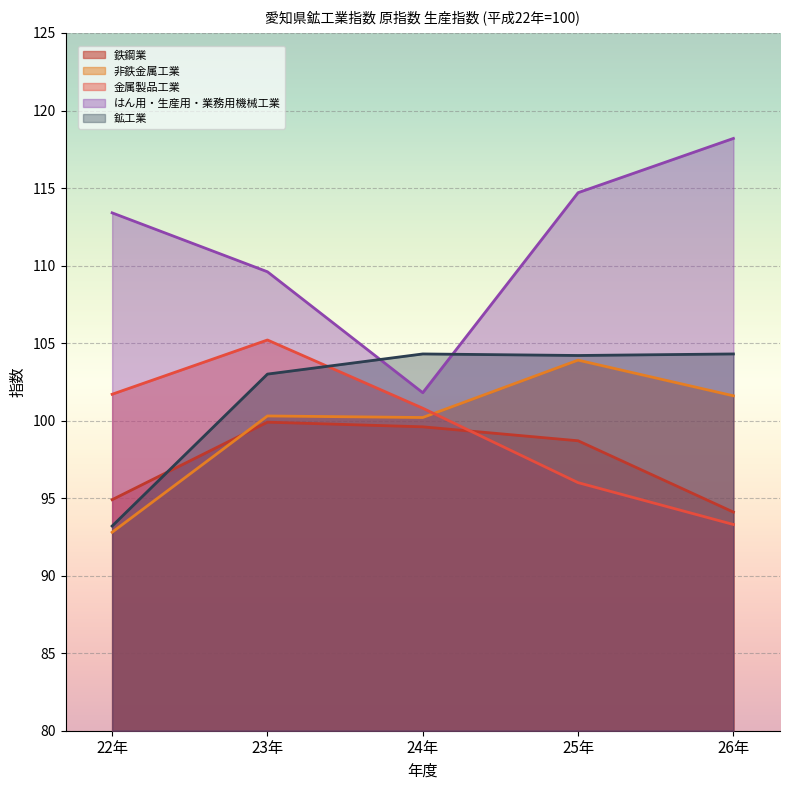

List the labels in order of 鉱工業 value, smallest first.

22年, 23年, 25年, 24年, 26年